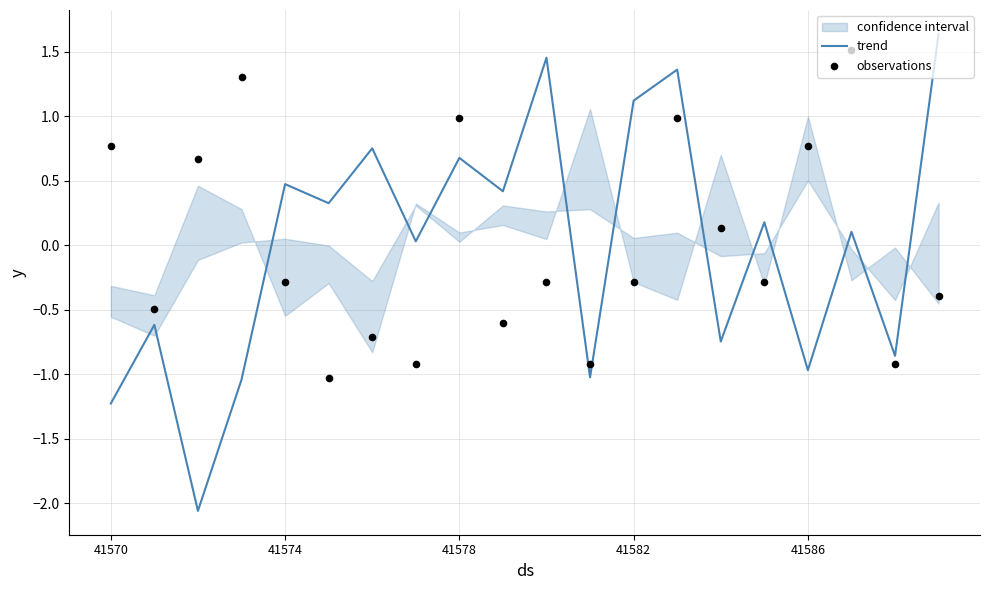

What is the lowest value of the trend series?

-2.1